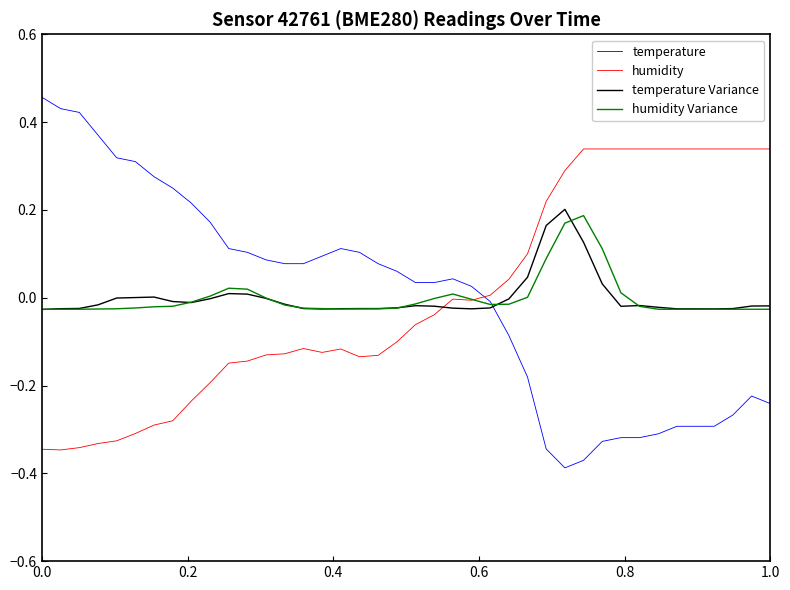

How many intersections are there between temperature Variance and humidity?

1